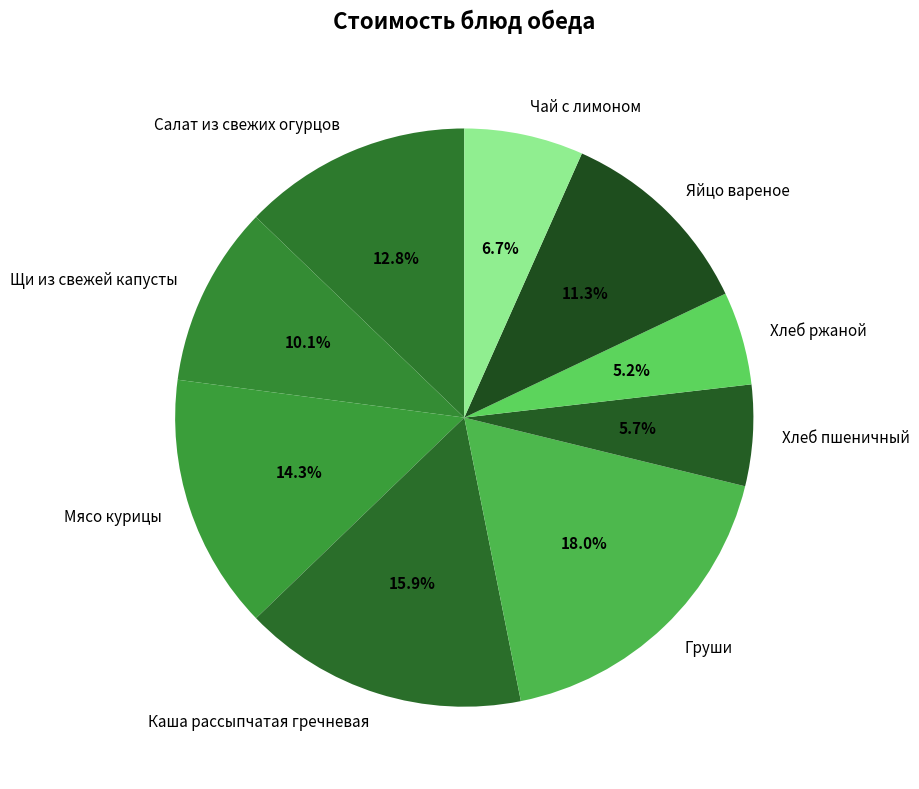

The Хлеб ржаной slice represents 5% of the pie. True or false?

True